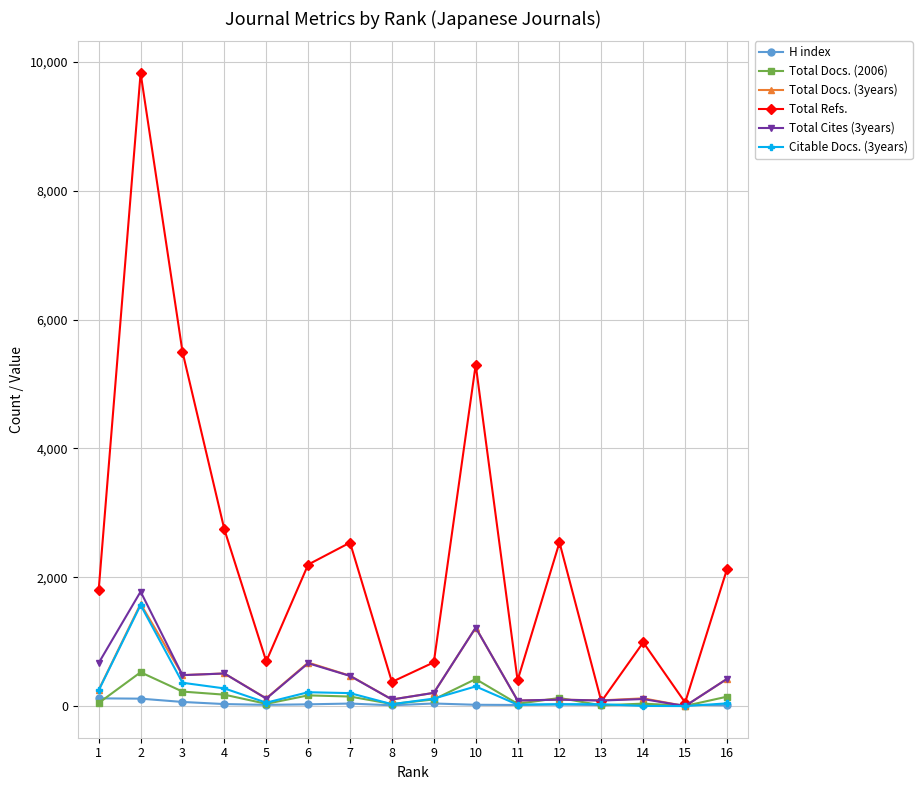

Which label corresponds to the largest value in the chart?

2